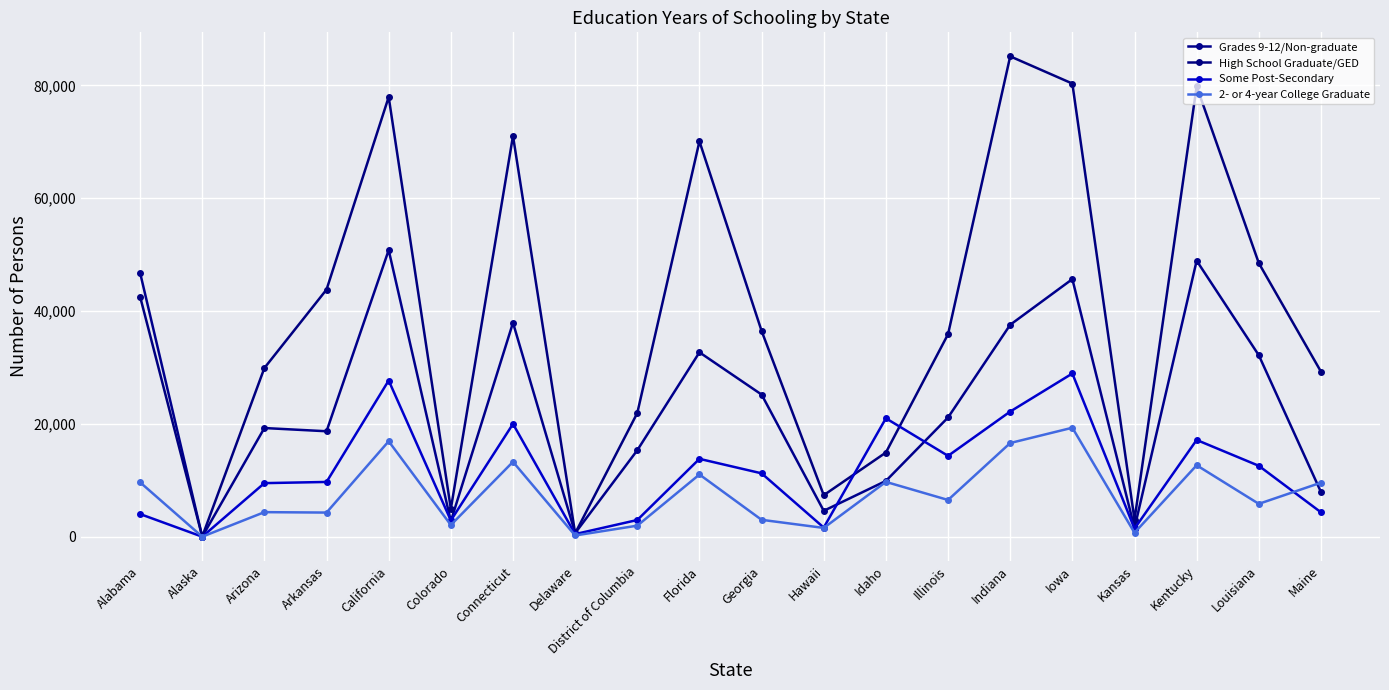

Reading left to right, what are all the values shown in this chart?

Grades 9-12/Non-graduate: Alabama=46789	Alaska=9	Arizona=19263	Arkansas=18692	California=50800	Colorado=2749	Connecticut=37926	Delaware=639	District of Columbia=15325	Florida=32682	Georgia=25193	Hawaii=4593	Idaho=9890	Illinois=21134	Indiana=37563	Iowa=45657	Kansas=1529	Kentucky=48925	Louisiana=32161	Maine=7926
High School Graduate/GED: Alabama=42559	Alaska=30	Arizona=29902	Arkansas=43804	California=77933	Colorado=4939	Connecticut=71041	Delaware=608	District of Columbia=21925	Florida=70078	Georgia=36471	Hawaii=7362	Idaho=14924	Illinois=35894	Indiana=85138	Iowa=80315	Kansas=3019	Kentucky=79816	Louisiana=48495	Maine=29257
Some Post-Secondary: Alabama=4021	Alaska=5	Arizona=9498	Arkansas=9708	California=27686	Colorado=2883	Connecticut=19997	Delaware=463	District of Columbia=2963	Florida=13802	Georgia=11235	Hawaii=1625	Idaho=20991	Illinois=14332	Indiana=22184	Iowa=28929	Kansas=1435	Kentucky=17150	Louisiana=12569	Maine=4328
2- or 4-year College Graduate: Alabama=9643	Alaska=4	Arizona=4356	Arkansas=4282	California=16919	Colorado=2076	Connecticut=13275	Delaware=222	District of Columbia=1960	Florida=11030	Georgia=2996	Hawaii=1559	Idaho=9719	Illinois=6514	Indiana=16605	Iowa=19317	Kansas=702	Kentucky=12666	Louisiana=5827	Maine=9581